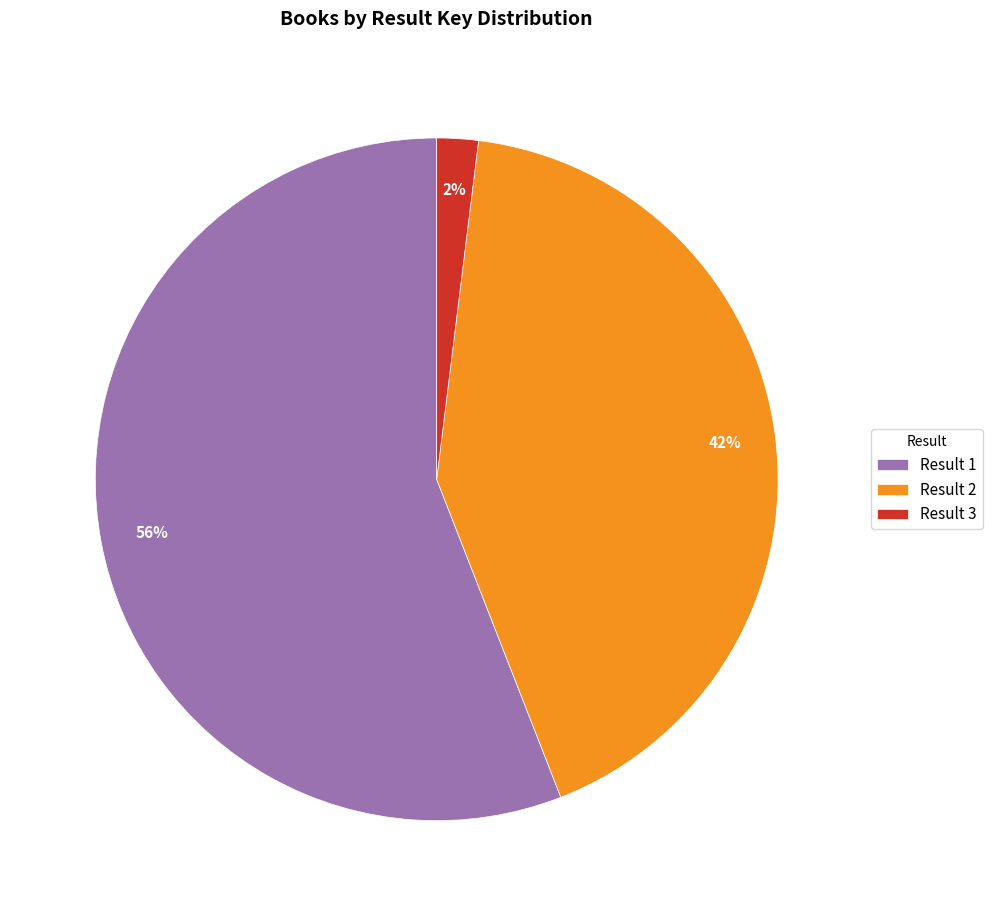

Is it true that Result 3 is 2% of the pie?

True